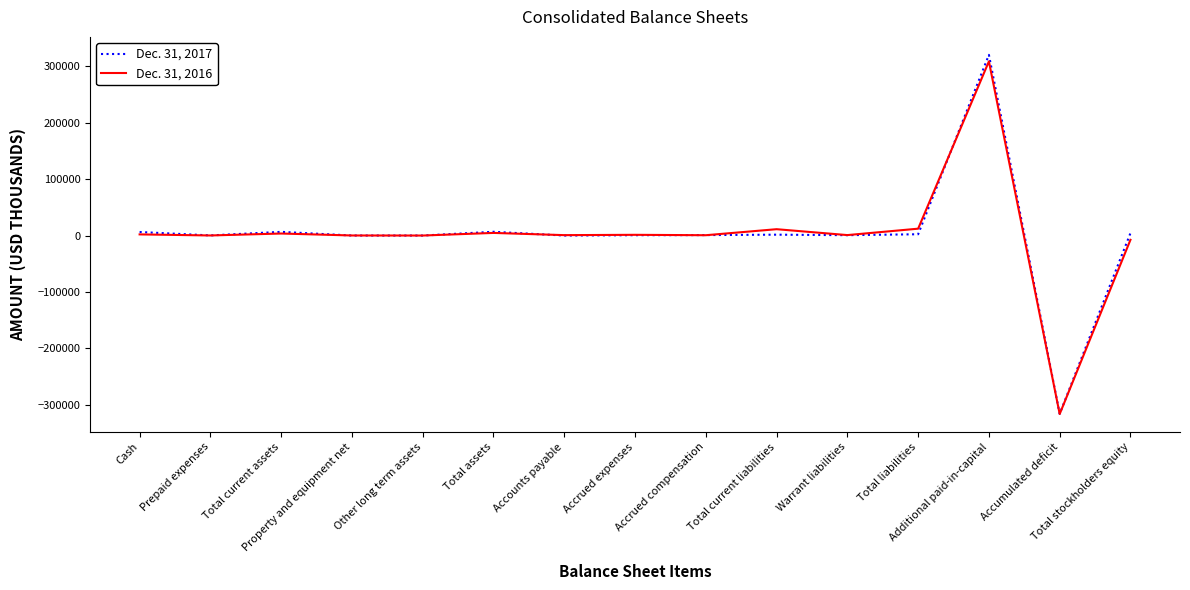

What is the difference between the maximum and minimum values in the Dec. 31, 2017 series?

636330